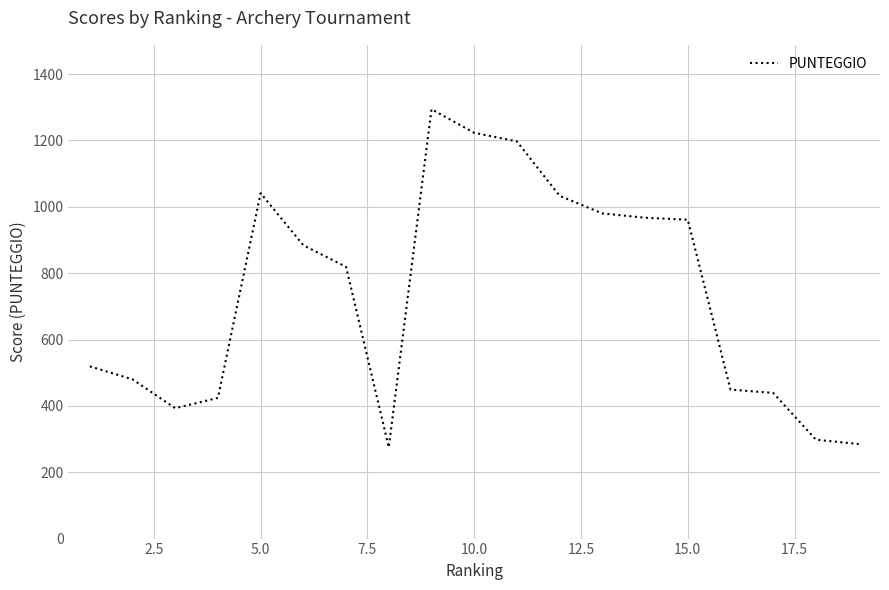

Count the number of data series in this chart.

1